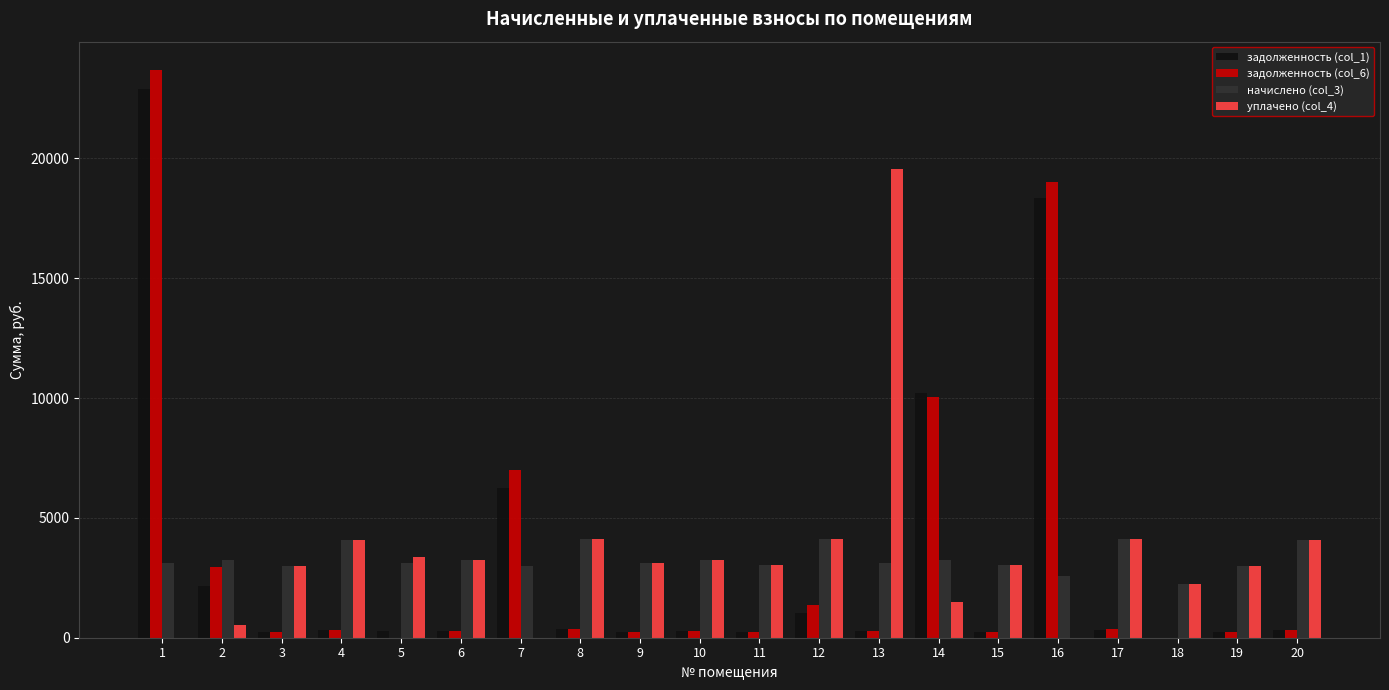

How many values in the начислено (col_3) series exceed 3130?

11